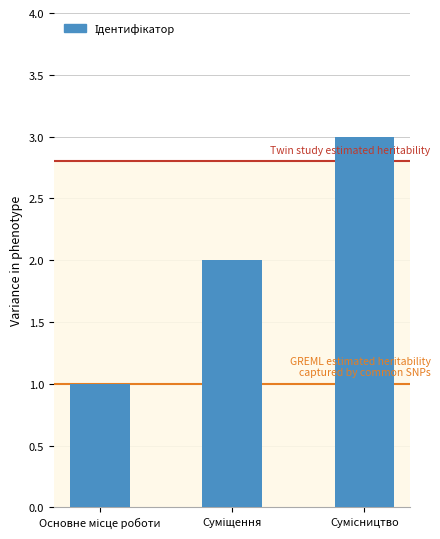

What is the maximum value shown in the chart?

3